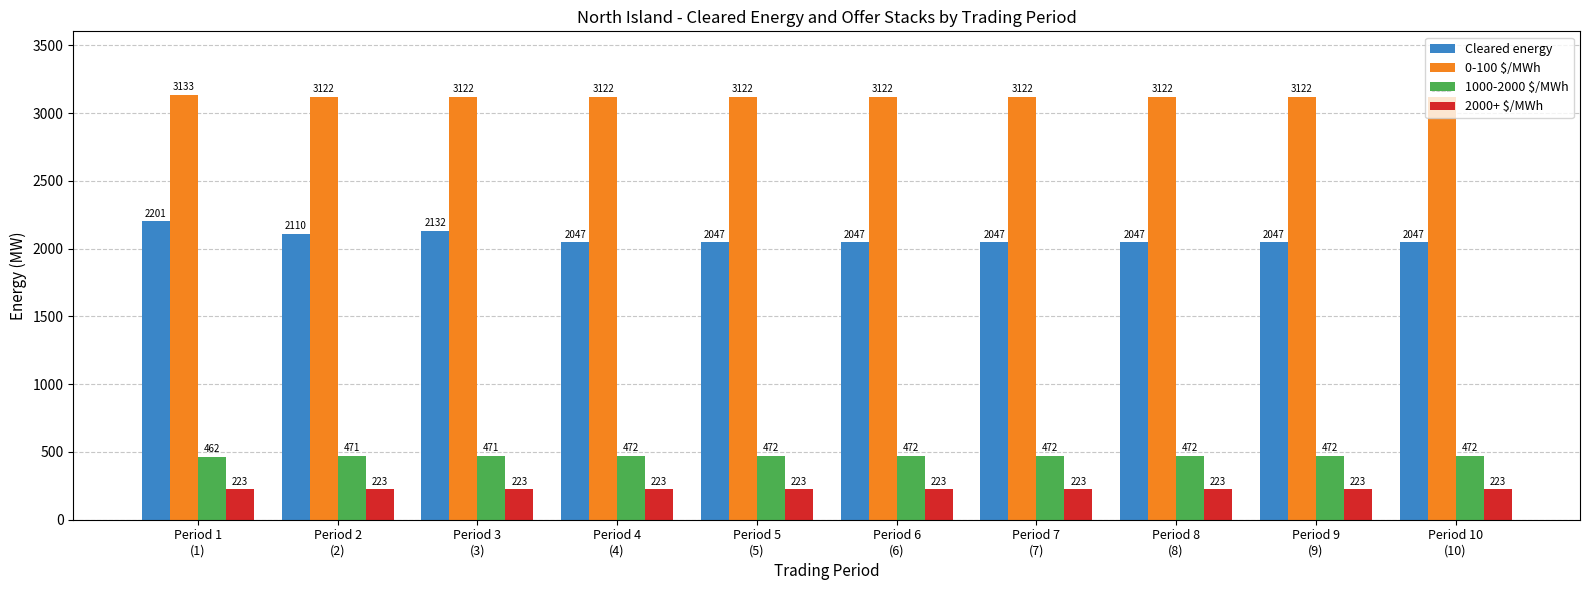

True or false: 1000-2000 $/MWh has a value of 747.8 at Period 8
(8).

False